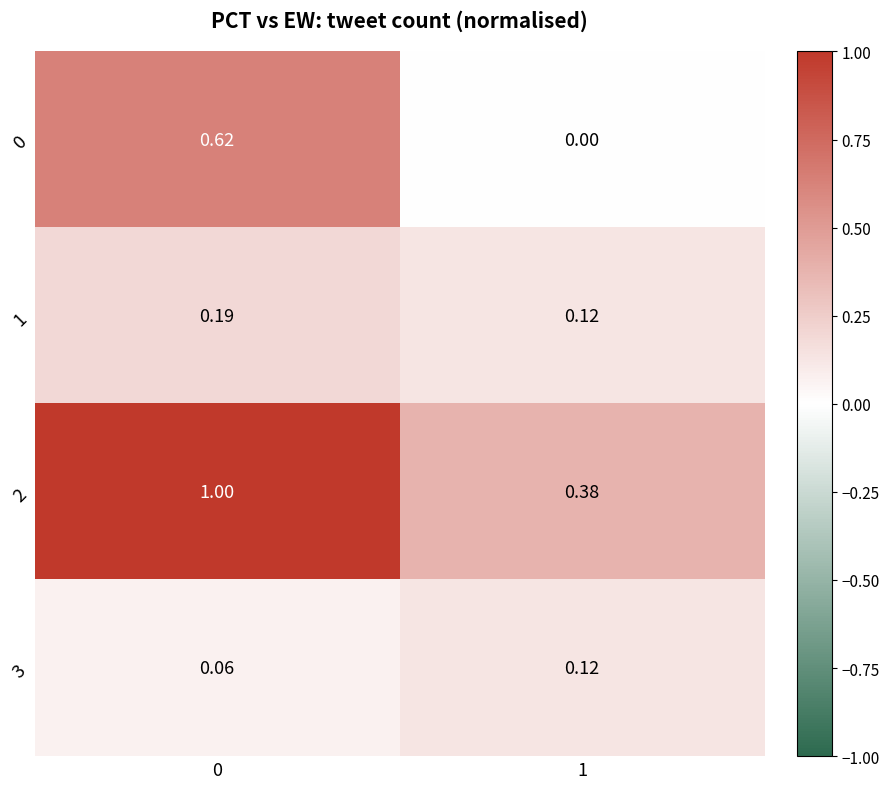

Is the value of 1 at 0 greater than the value of 2 at 0?

No